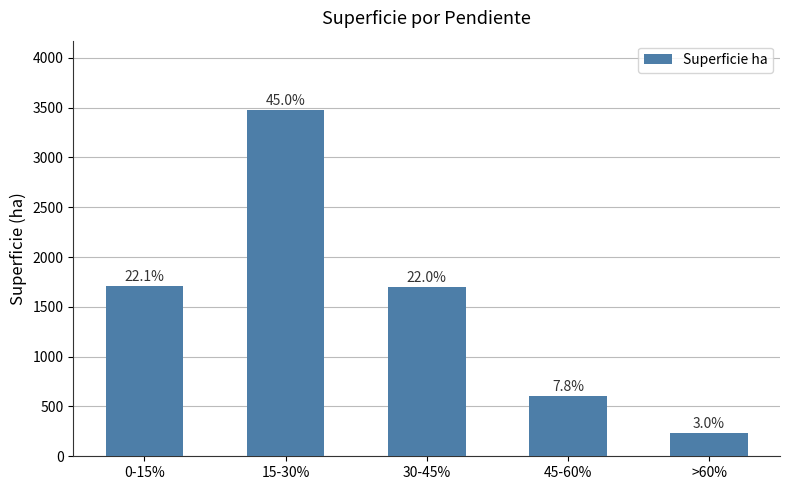

How many bars are there in total?

5